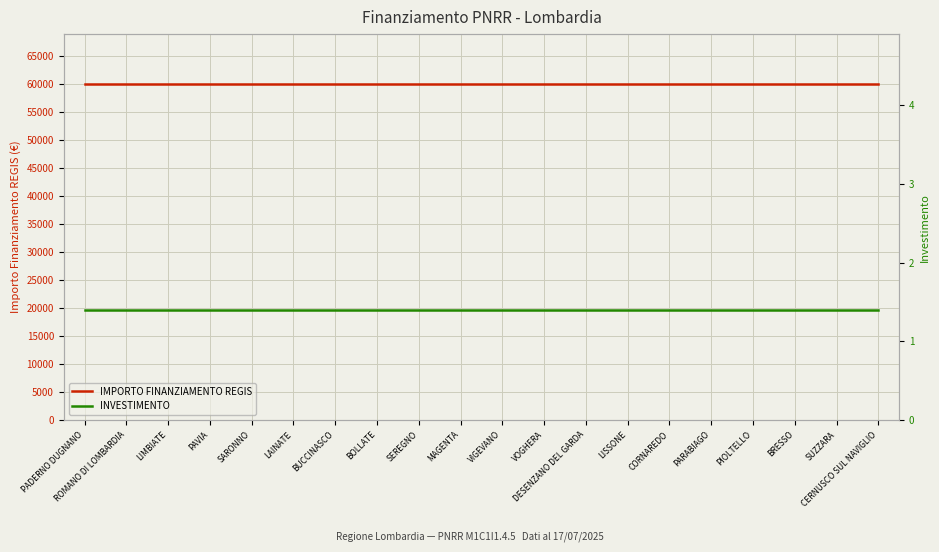

Which series has the largest range (max minus min)?

IMPORTO FINANZIAMENTO REGIS